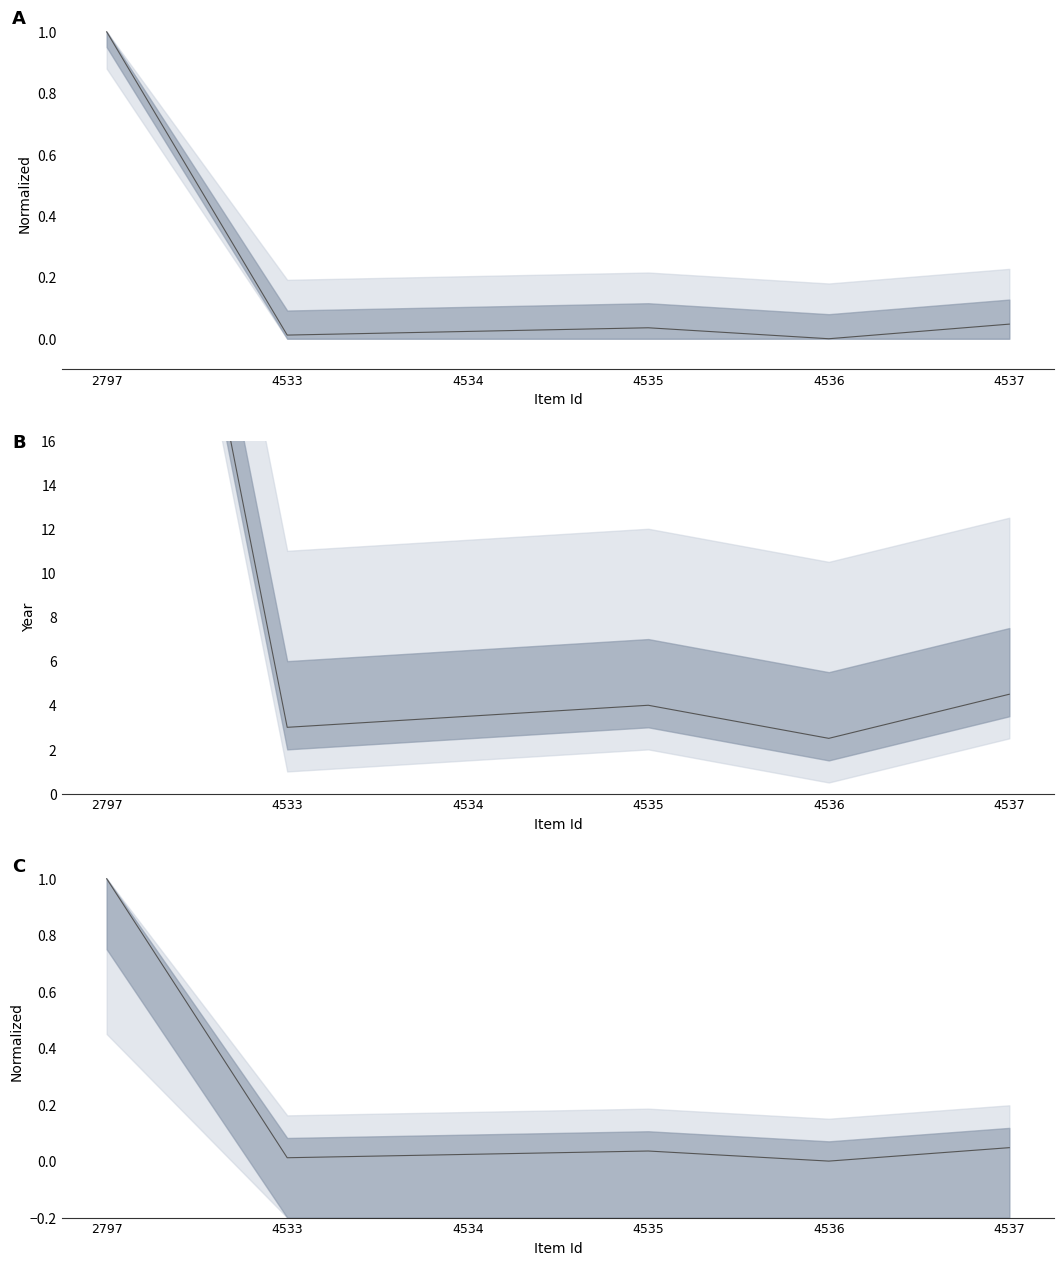

Reading left to right, what are all the values shown in this chart?

2797=1.0	4533=0.0	4534=0.0	4535=0.0	4536=0.0	4537=0.0